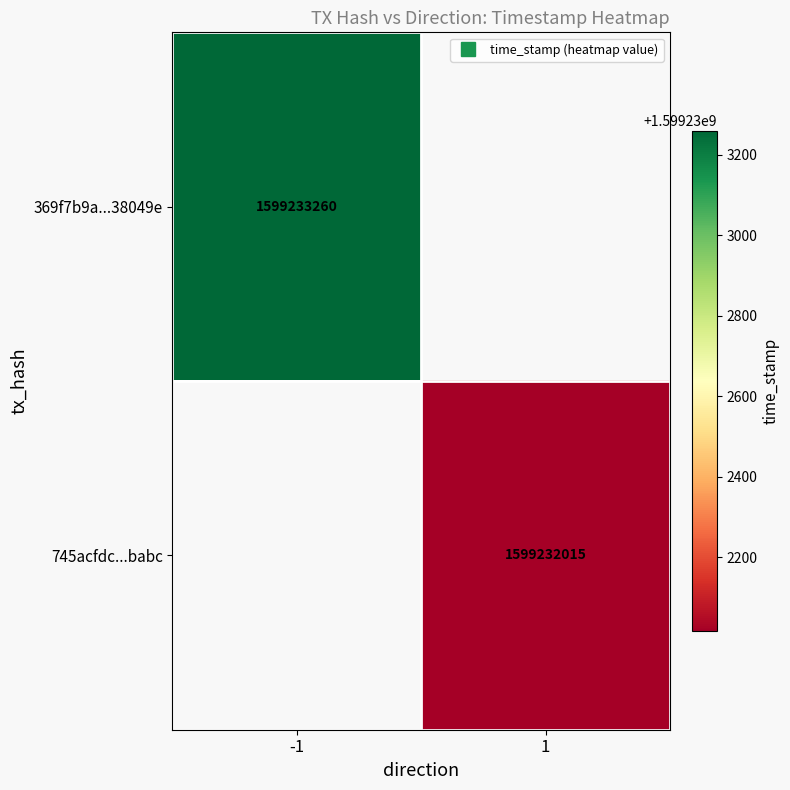

The 369f7b9a634e158f5a47079fc8892b89d38049e series shows 0 at 0. True or false?

False